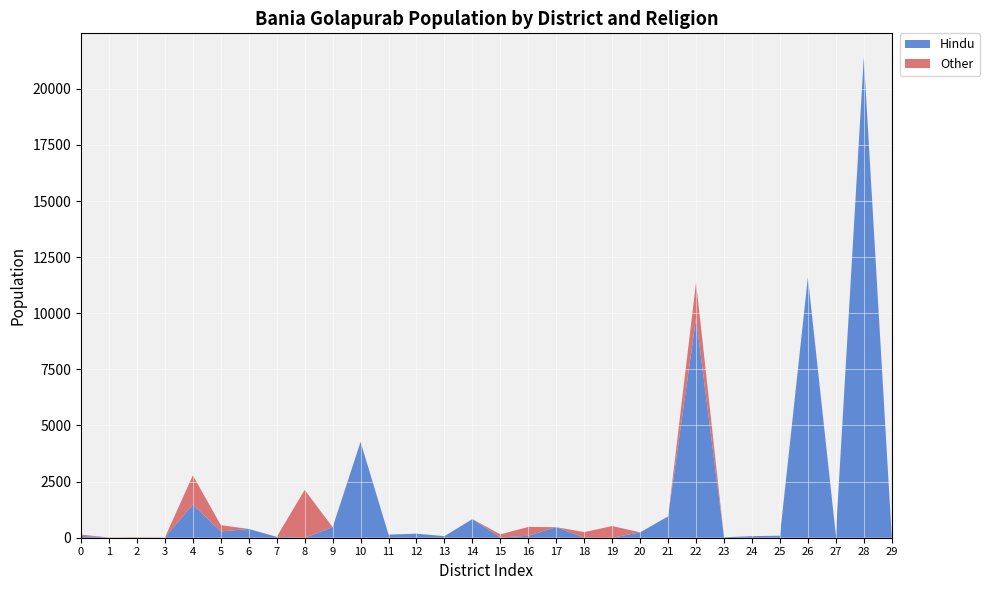

What is the maximum value for Hindu?

21400